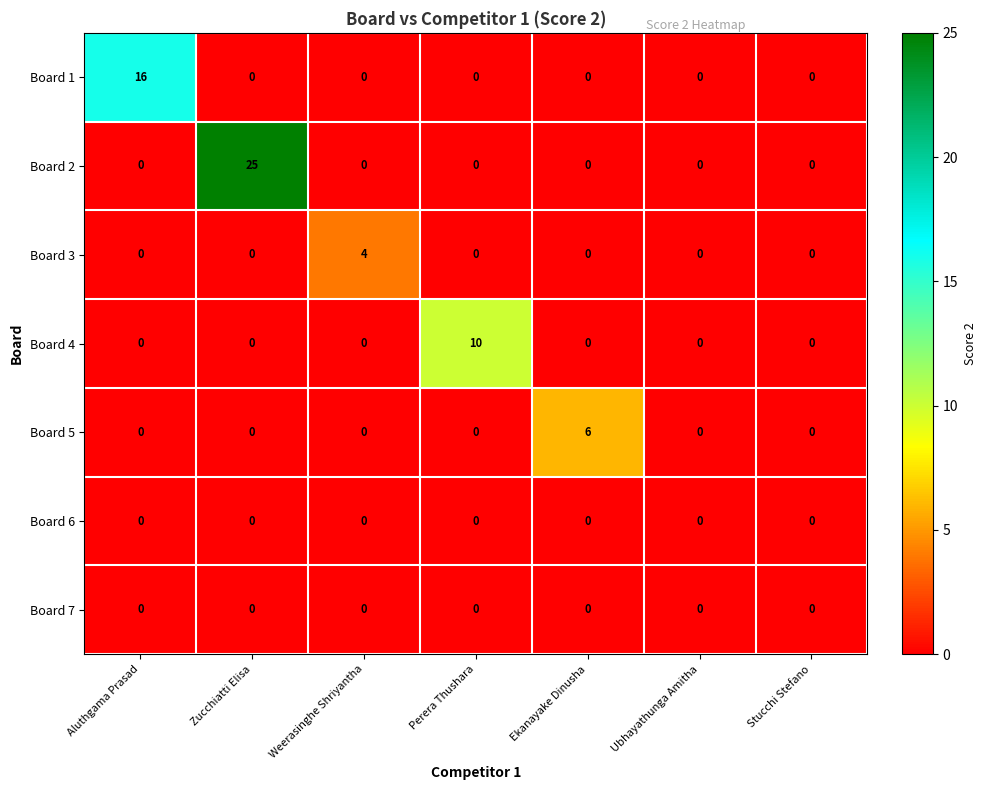

At which label does Board 1 reach its peak?

Aluthgama Prasad